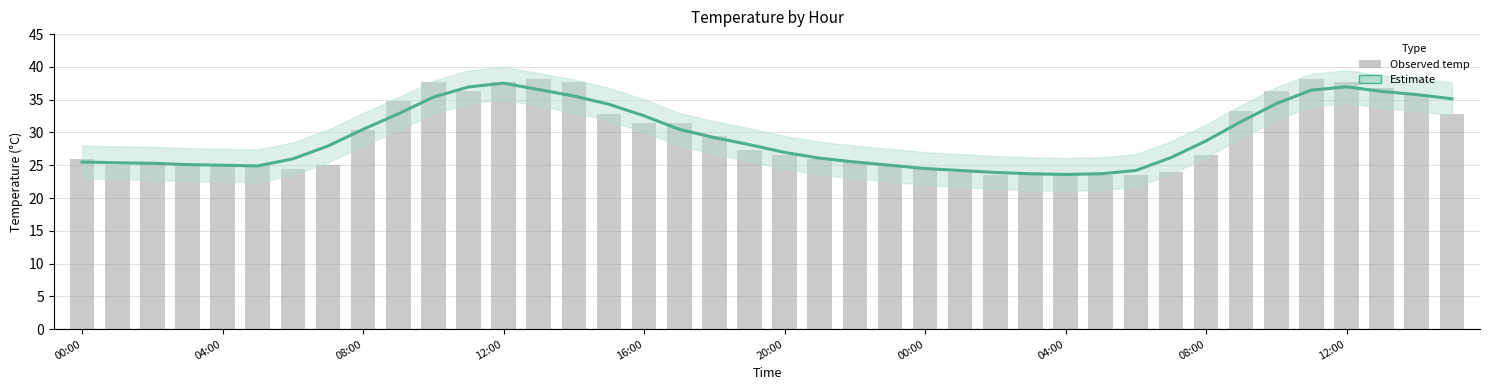

Reading left to right, extract all data points from this chart.

Estimate: 25.5	25.4	25.3	25.1	25.0	24.9	26.0	27.9	30.5	32.8	35.4	36.9	37.5	36.5	35.6	34.3	32.5	30.5	29.2	28.1	27.0	26.1	25.5	25.0	24.5	24.2	23.9	23.7	23.6	23.7	24.2	26.2	28.7	31.7	34.4	36.5	37.0	36.3	35.8	35.1
temp: 26.0	25.0	25.5	25.0	25.0	25.0	24.5	25.0	30.4	34.8	37.7	36.3	37.7	38.2	37.7	32.8	31.4	31.4	29.4	27.4	26.5	26.0	25.5	25.0	24.5	24.0	23.5	24.0	23.5	23.5	23.5	24.0	26.5	33.3	36.3	38.2	37.7	36.8	35.8	32.8